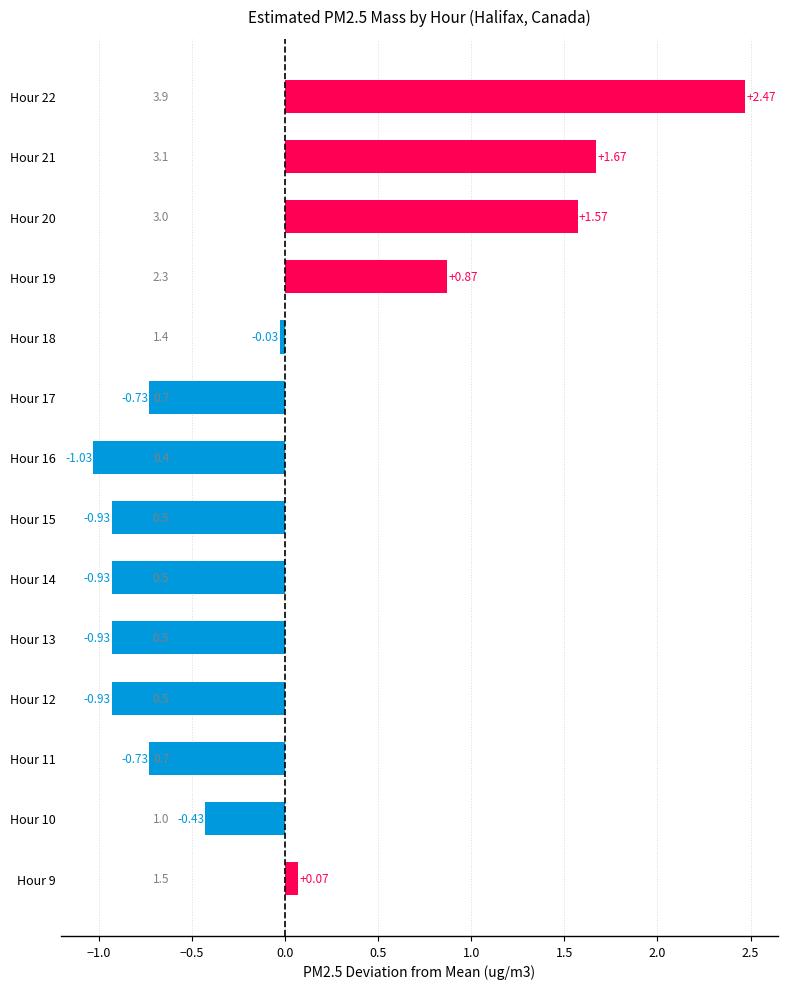

What is the difference between the values at Hour 15 and Hour 9?

1.0